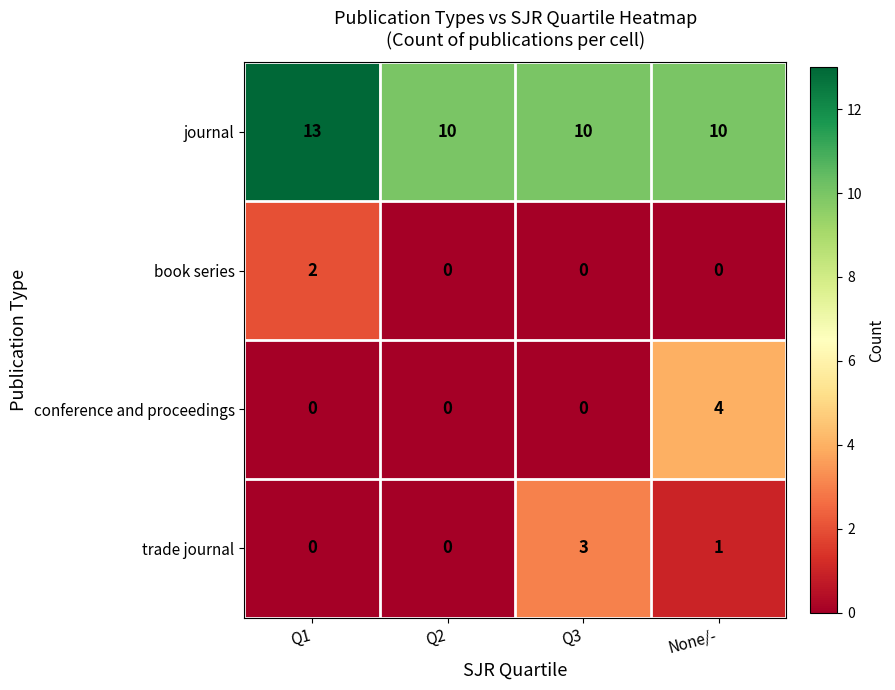

At how many categories does at least one series exceed 5?

4